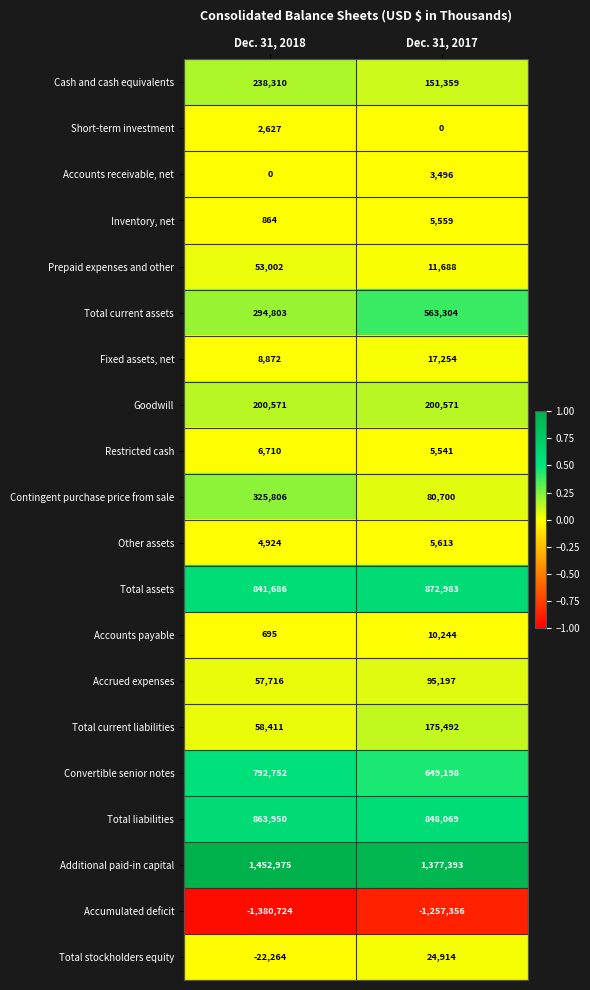

What is the greatest value displayed?

1452975